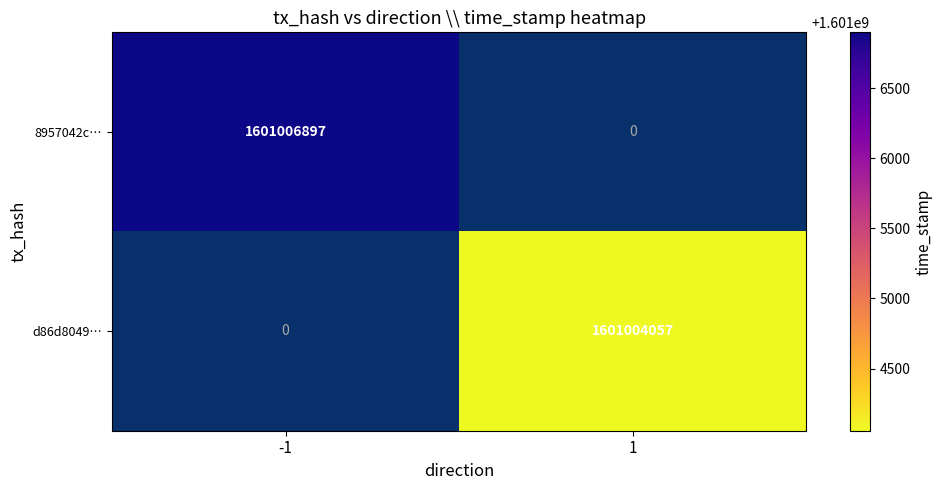

List the series in order of their peak value, lowest first.

d86d8049…, 8957042c…